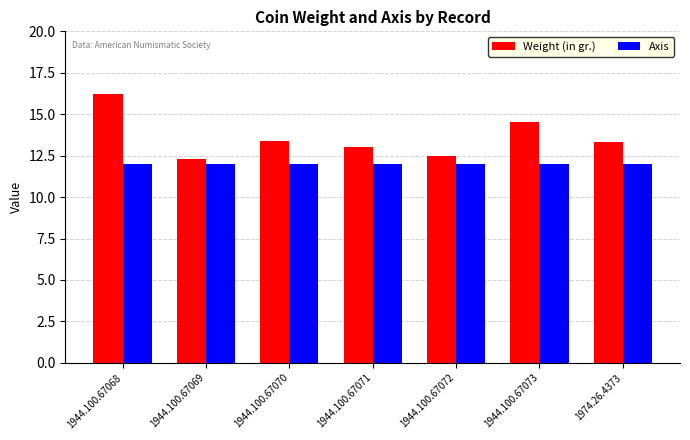

What is the label of the 2nd bar from the right?

1944.100.67073